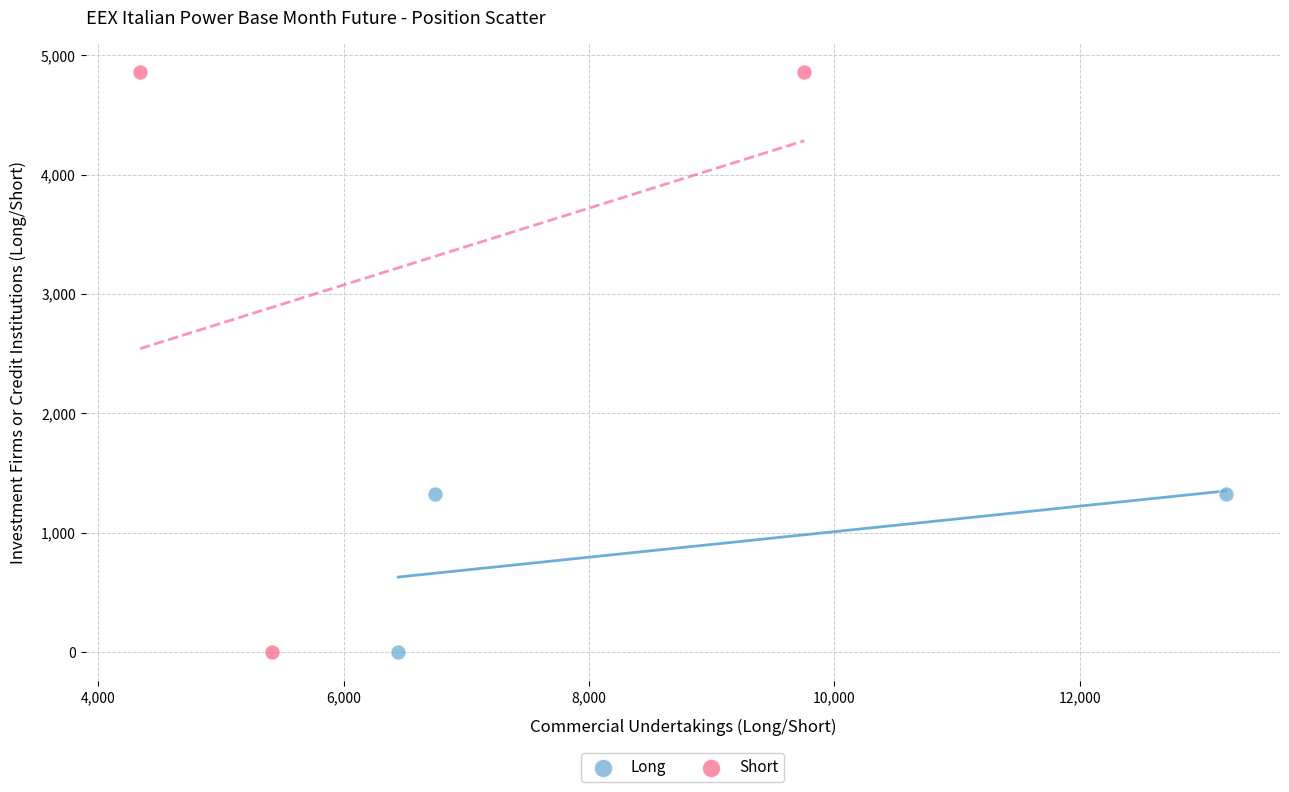

Which series has the largest Y range (max minus min)?

Short